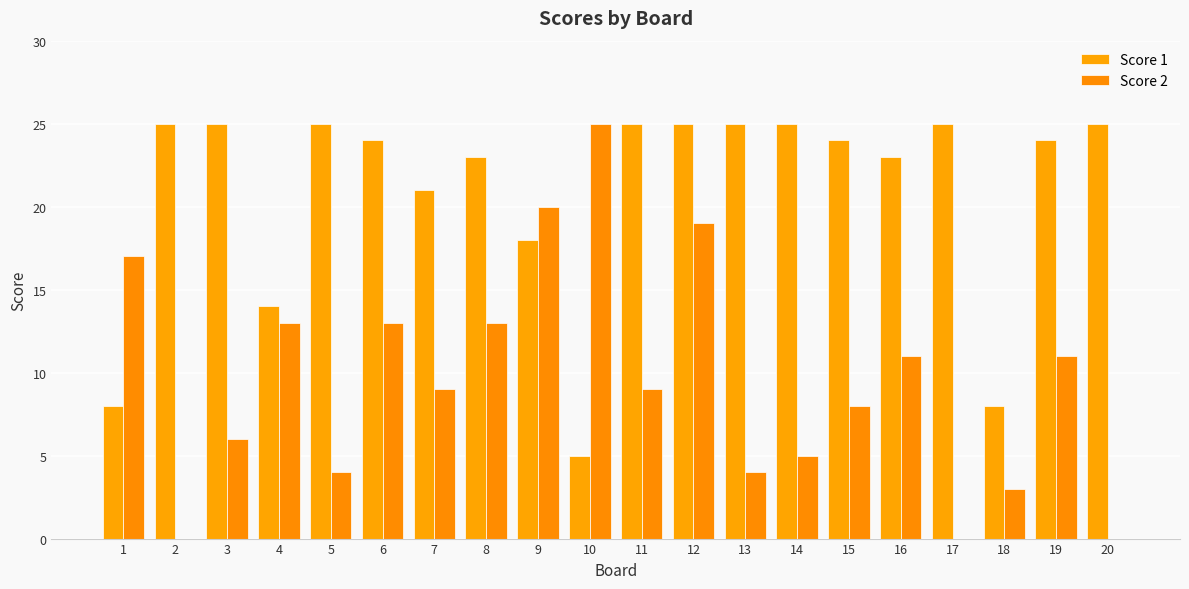

How many groups of bars are there?

20